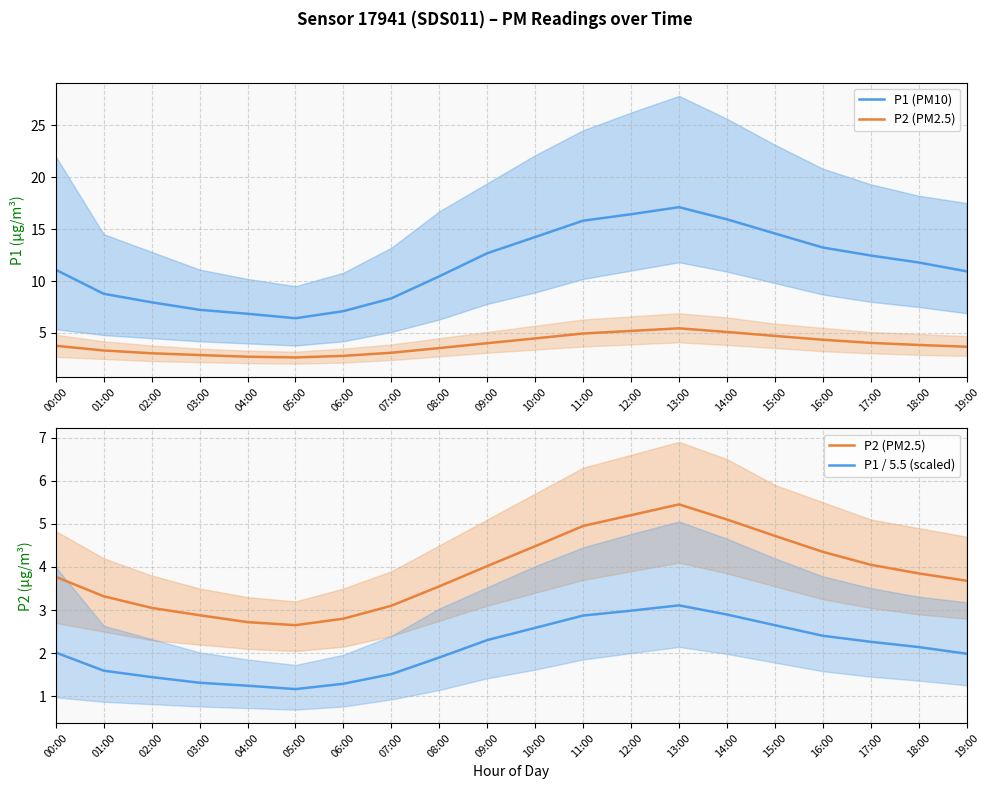

Which series has the largest total across all categories?

P1 (PM10)